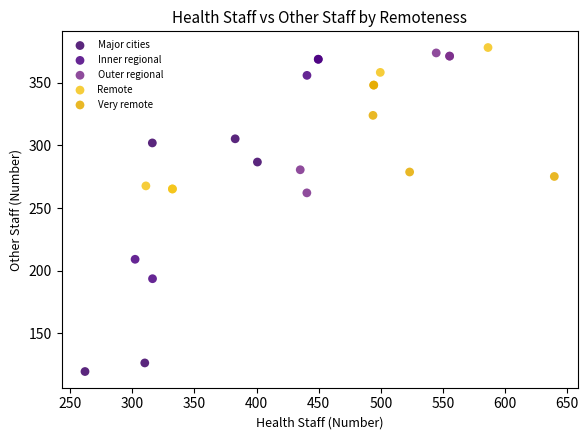

Which series has the widest spread of Y values?

Major cities